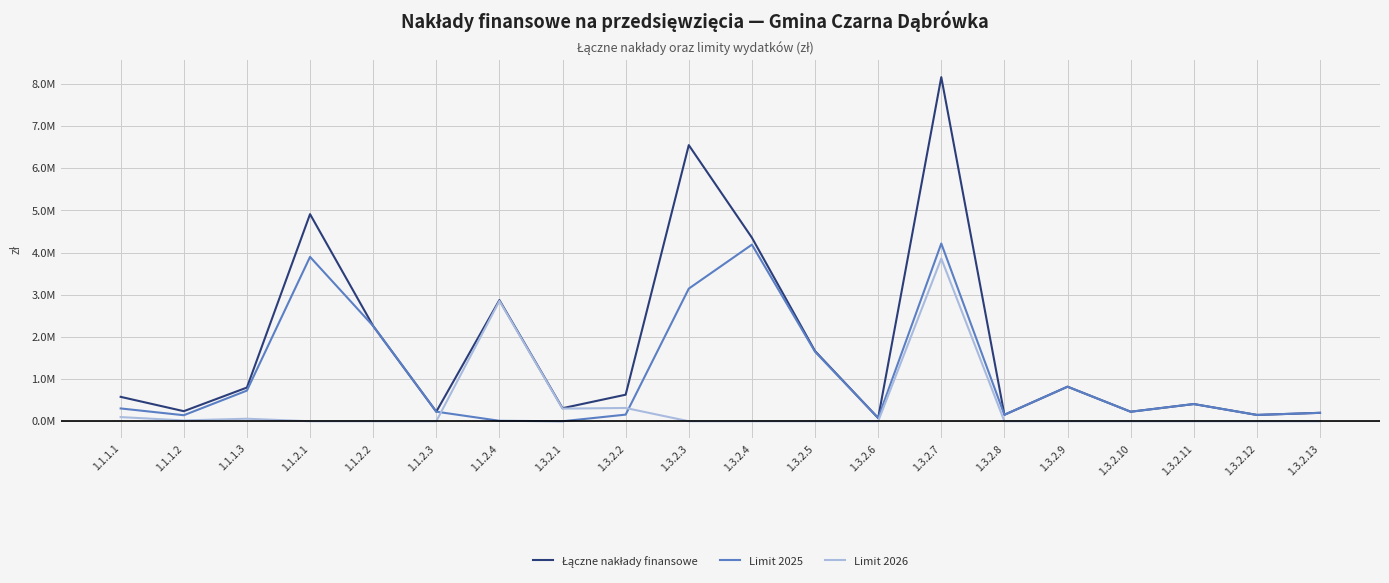

Is this an area chart (filled region under the line)?

No